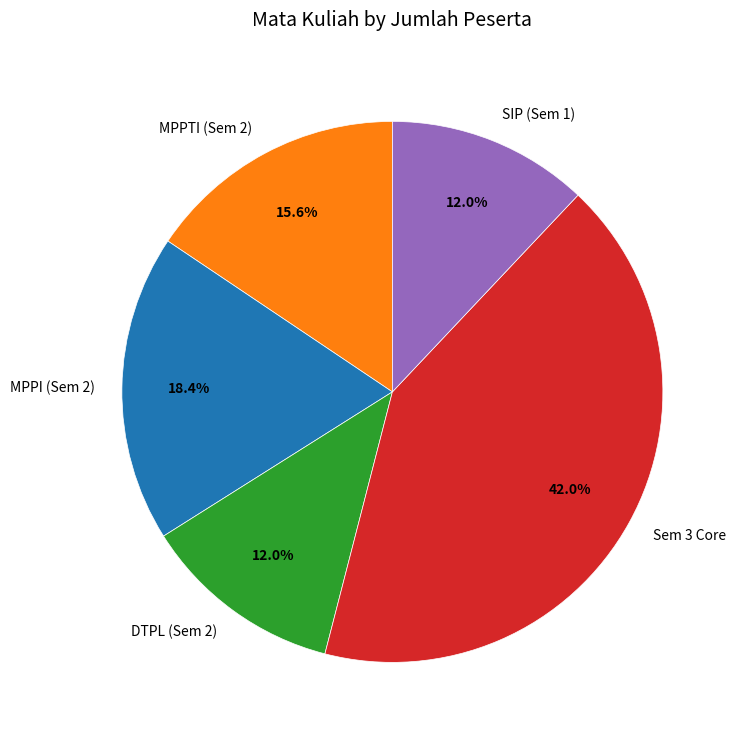

What is the ratio of the value at MPPI (Sem 2) to the value at SIP (Sem 1)?

1.5